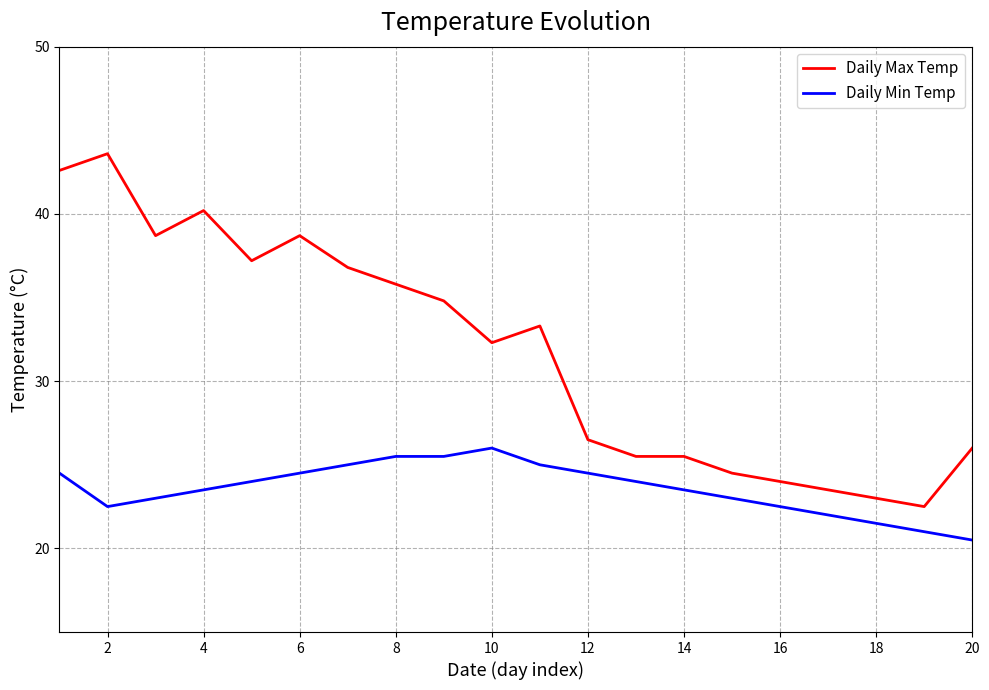

At how many categories does at least one series exceed 39?

3